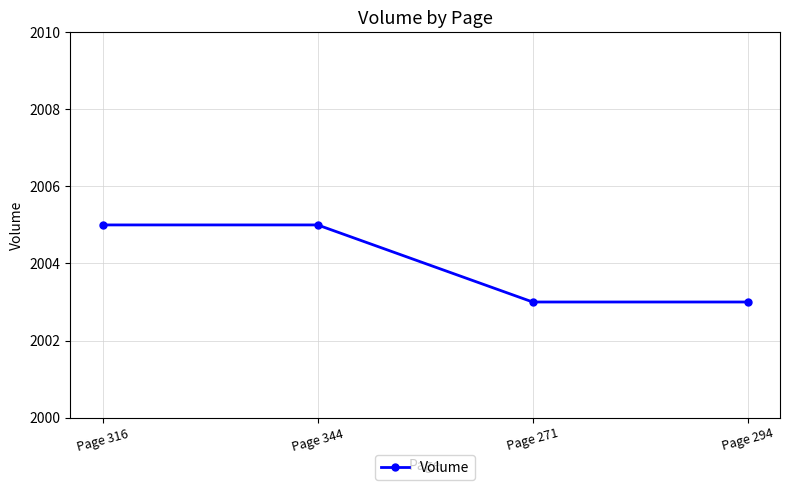

What is the ratio of the value at Page 344 to the value at Page 271?

1.0